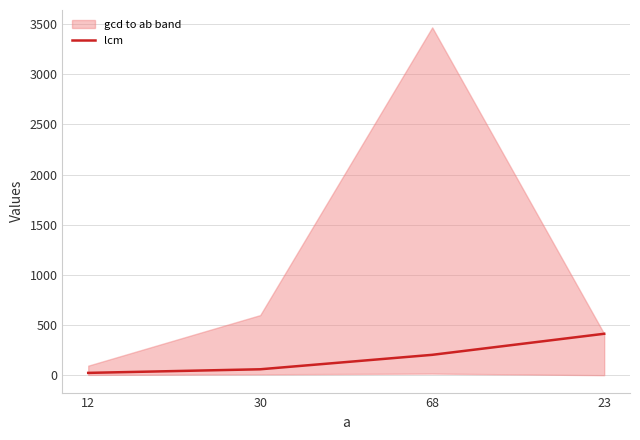

What is the smallest value displayed?

24